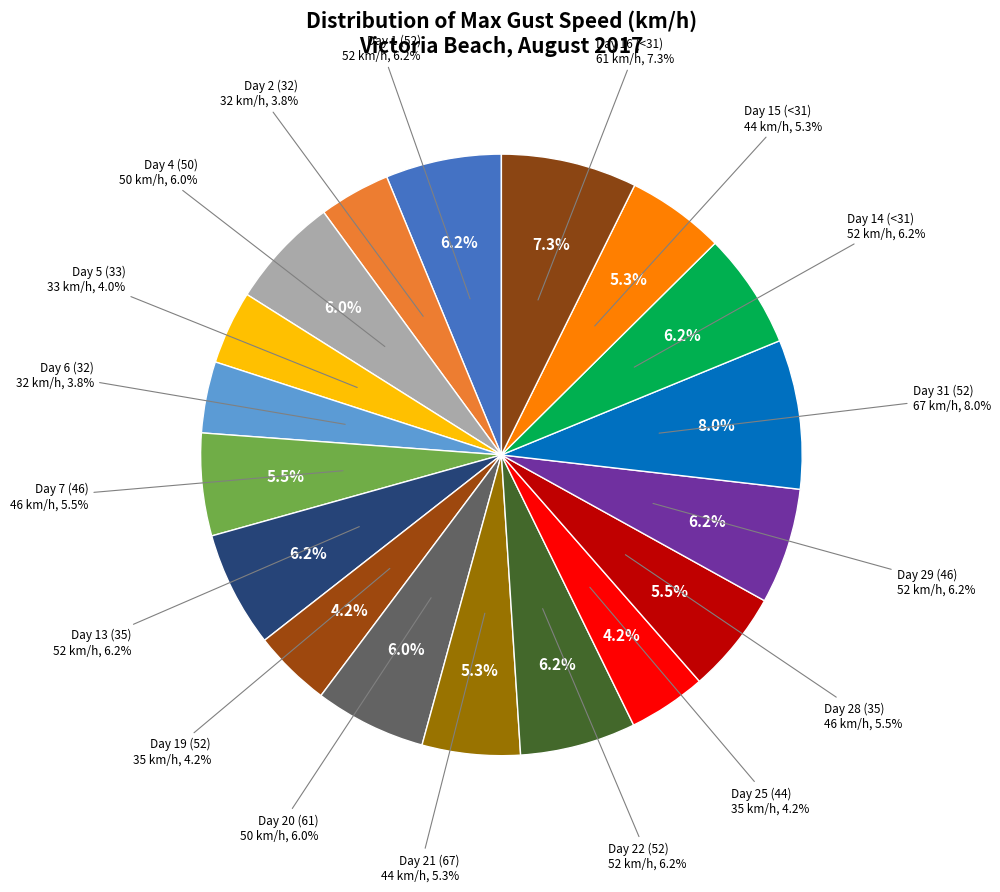

The Day 7 (46) slice represents 6% of the pie. True or false?

True